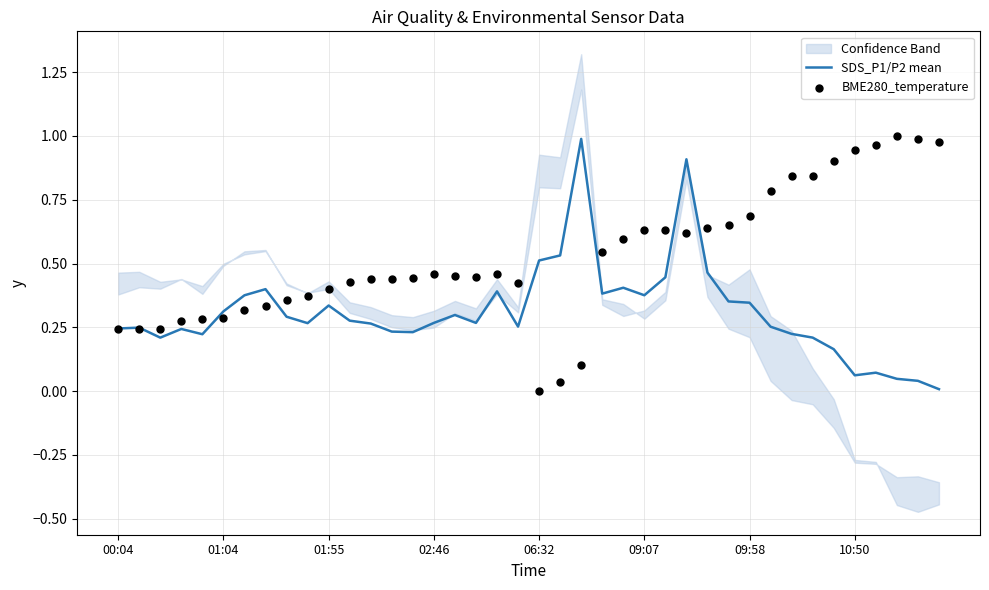

Is the value of BME280_temperature at 14 greater than the value of SDS_P1/P2 mean at 29?

Yes